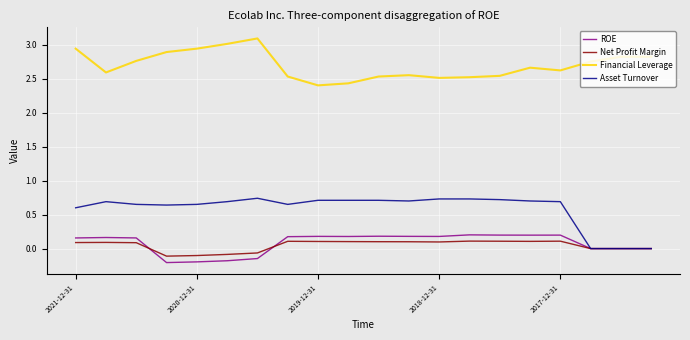

True or false: Asset Turnover and Financial Leverage cross at least once.

False